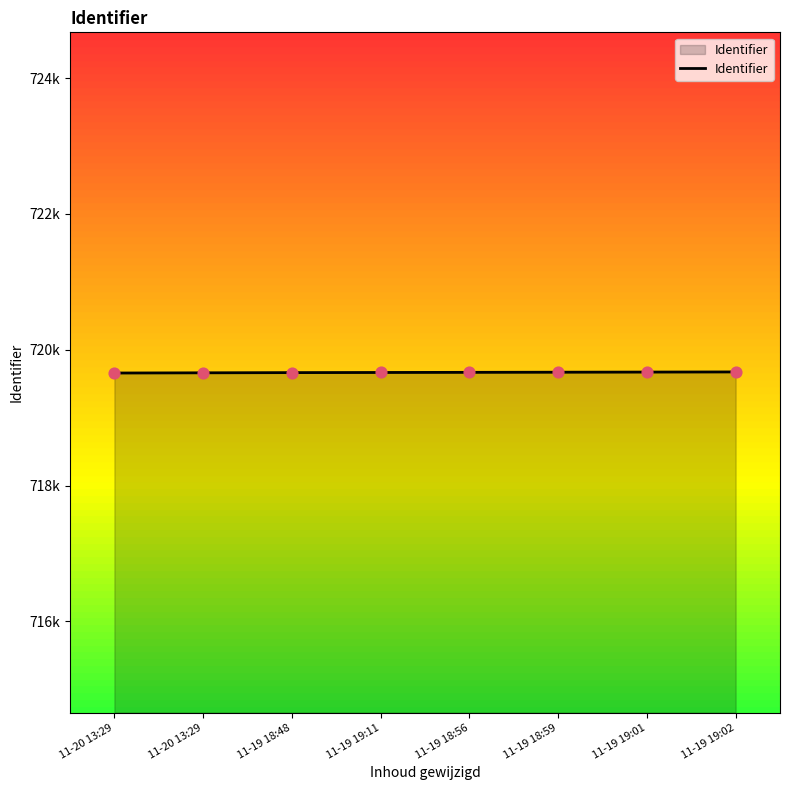

What is the ratio of the value at 11-19 18:59 to the value at 11-19 18:56?

1.0